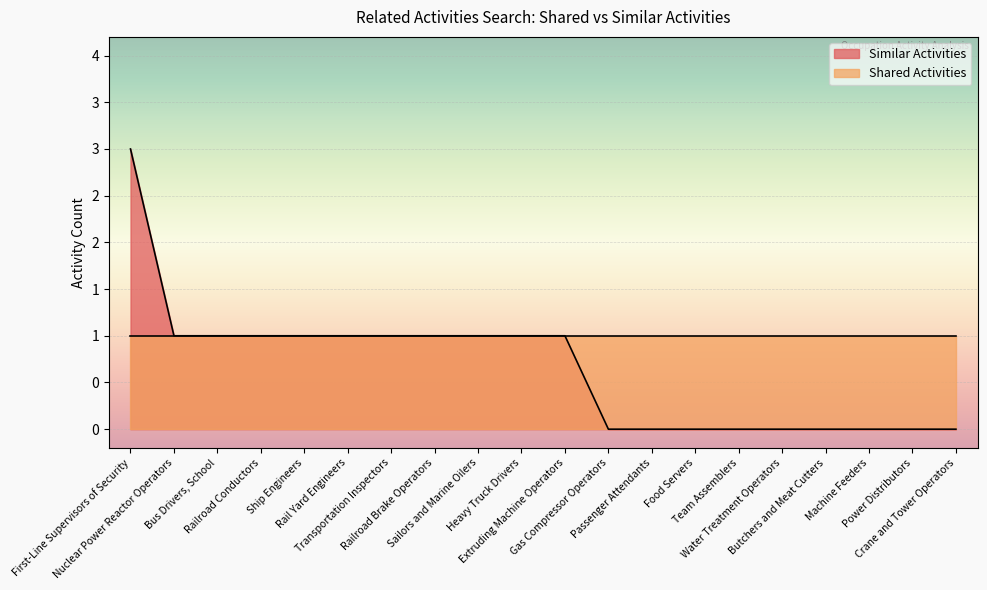

How many categories are shown in the chart?

20